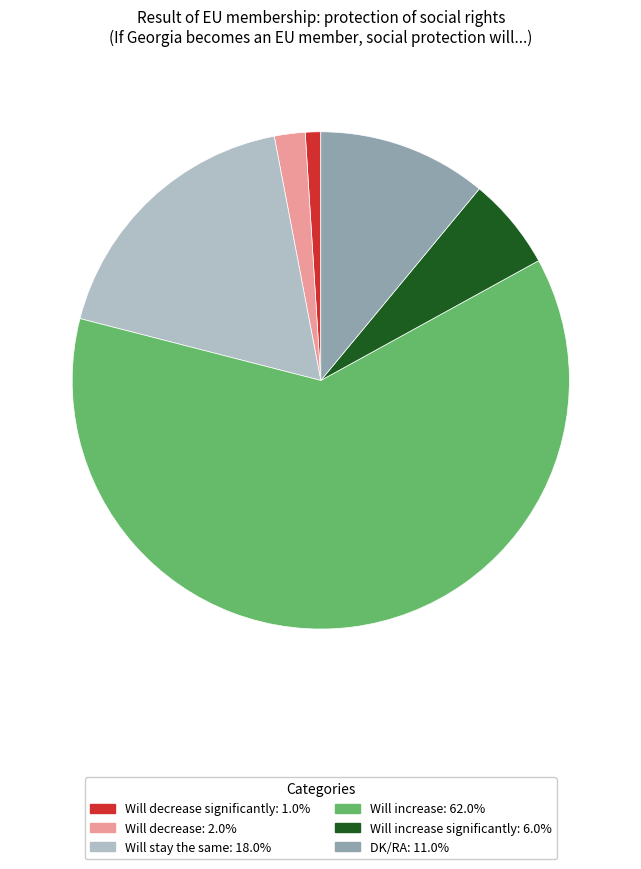

Does DK/RA: 11.0% represent more than half of the total?

No